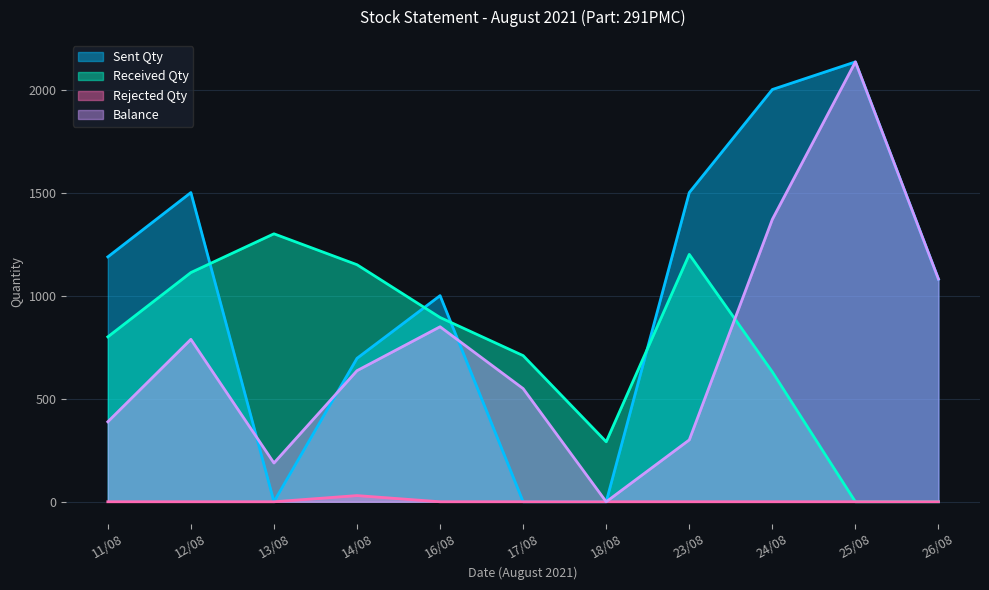

What is the sum of all Sent Qty values?

11098